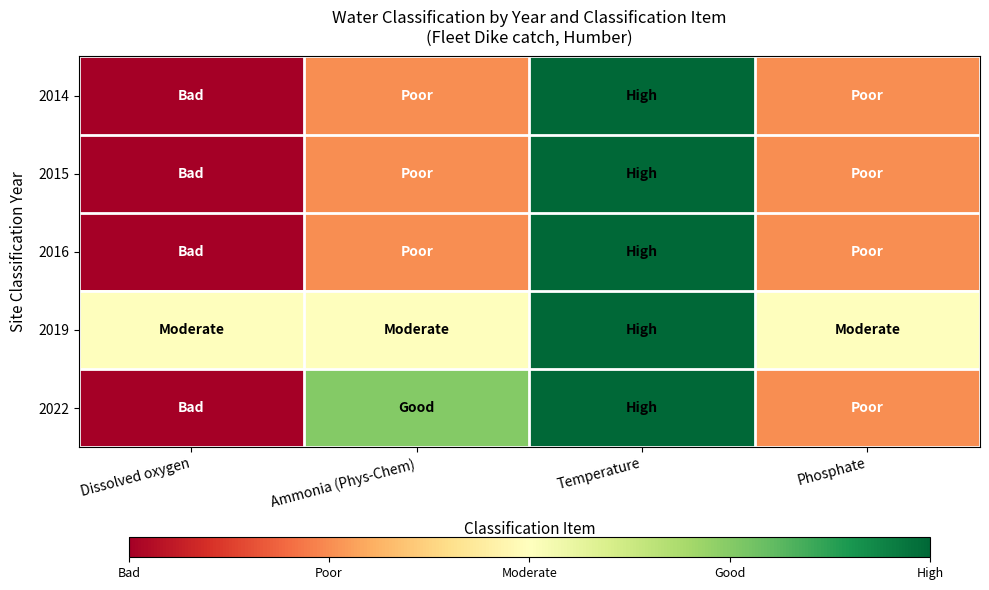

Reading left to right, what are all the values shown in this chart?

2014: Dissolved oxygen=1	Ammonia (Phys-Chem)=2	Temperature=5	Phosphate=2
2015: Dissolved oxygen=1	Ammonia (Phys-Chem)=2	Temperature=5	Phosphate=2
2016: Dissolved oxygen=1	Ammonia (Phys-Chem)=2	Temperature=5	Phosphate=2
2019: Dissolved oxygen=3	Ammonia (Phys-Chem)=3	Temperature=5	Phosphate=3
2022: Dissolved oxygen=1	Ammonia (Phys-Chem)=4	Temperature=5	Phosphate=2